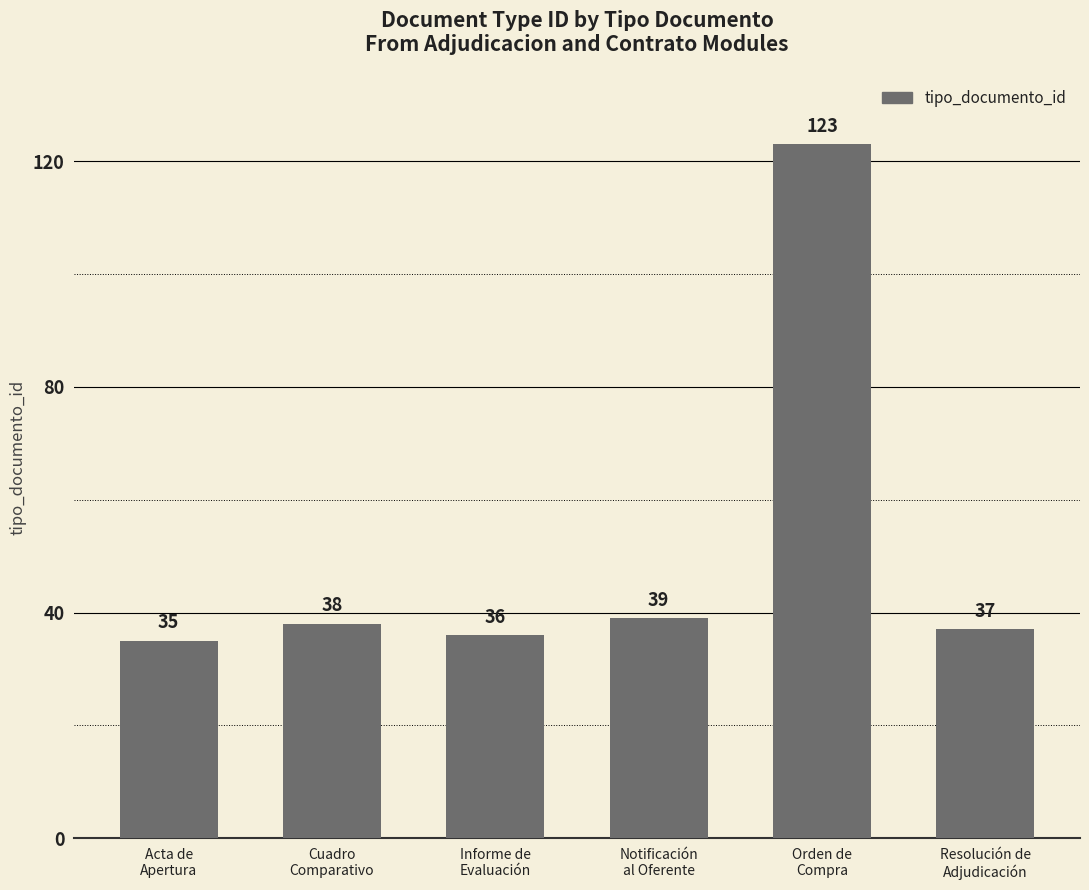

How many bars are there in total?

6